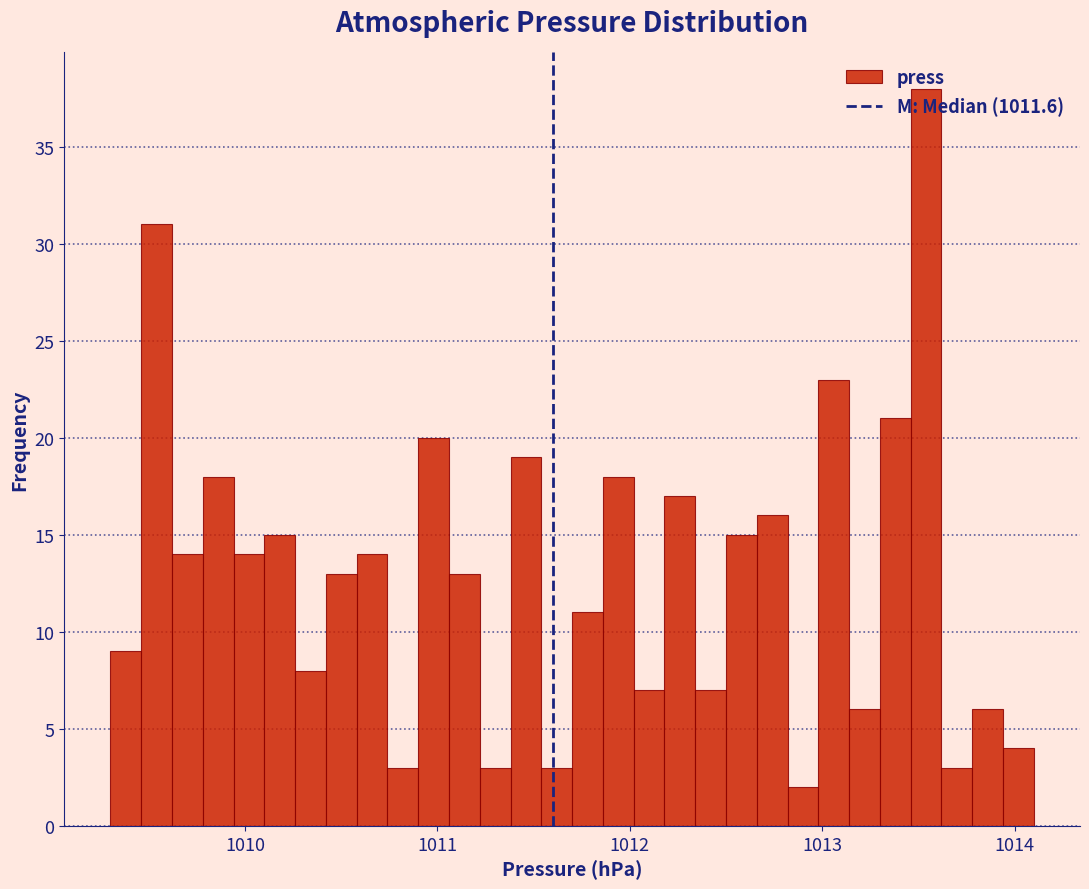

Around what value on the x-axis is the tallest bar? Give the approximate position of its centre, as read against the axis.

1013.5